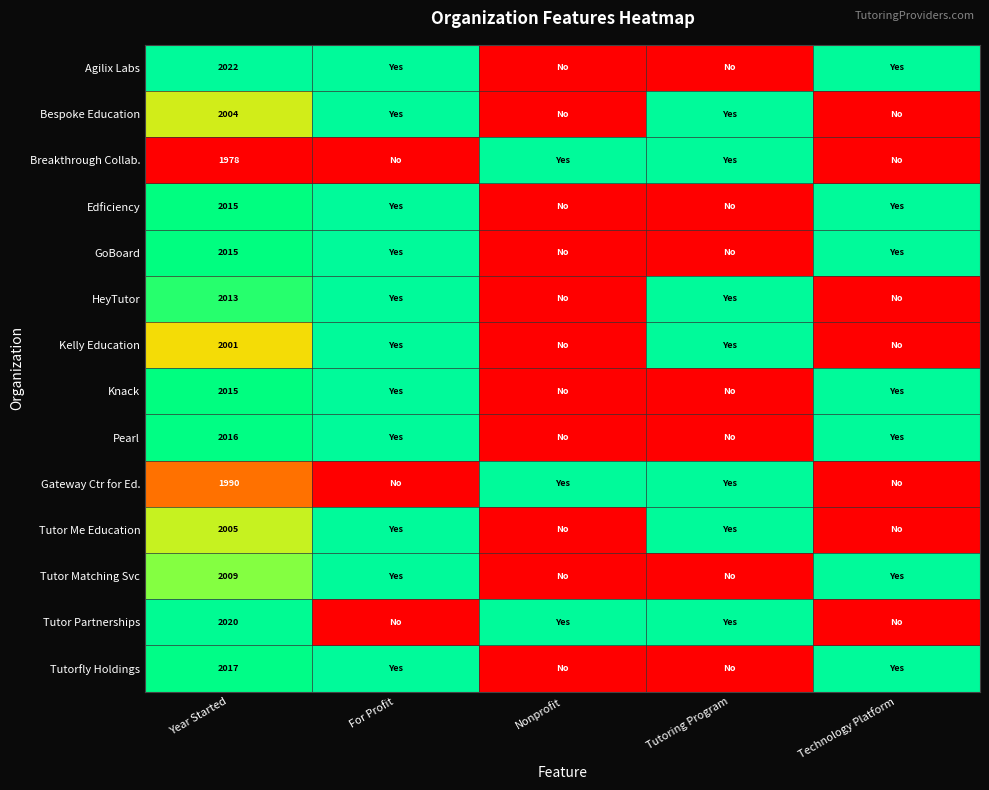

True or false: Tutor Me Education has a value of 497 at Year Started.

False